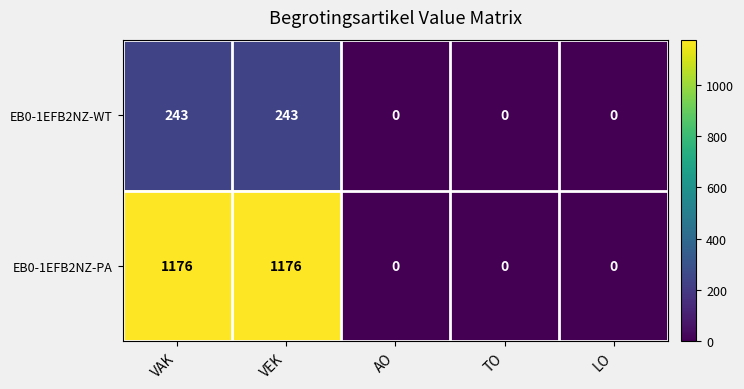

What is the difference between the highest and lowest values at VEK?

933